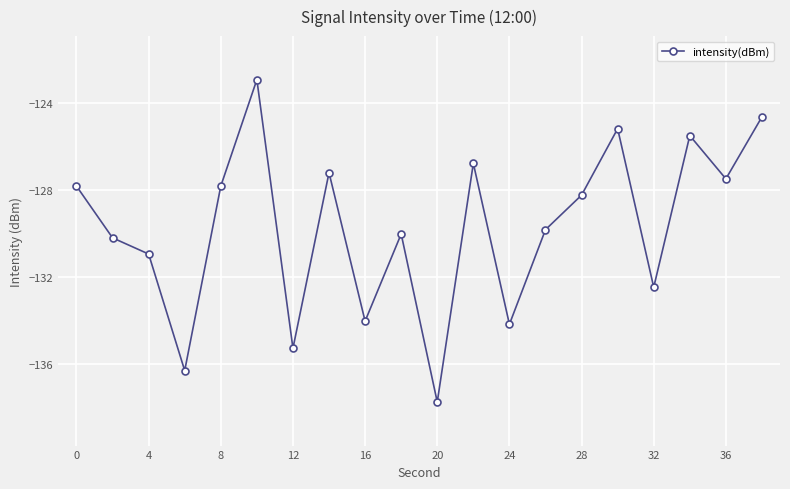

How many interior local peaks (higher than both neighbors) does the data have?

6